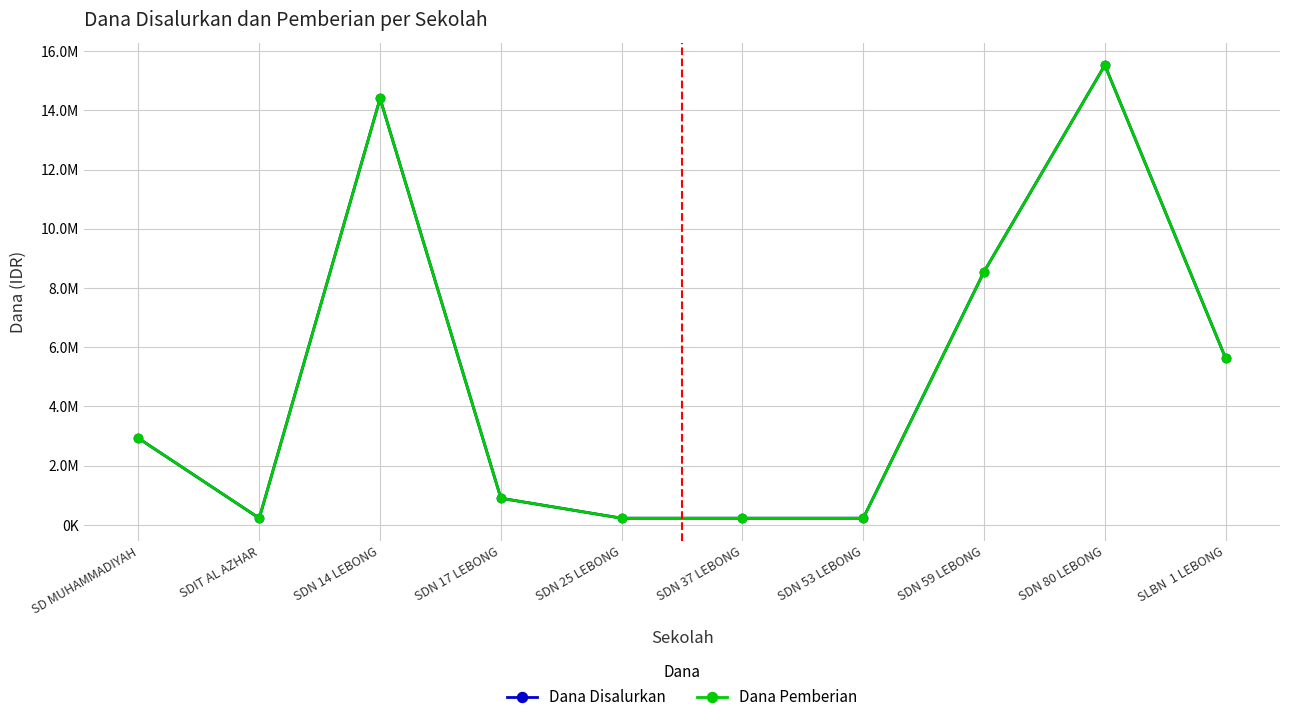

What is the average value of the Dana Disalurkan series?

4882500